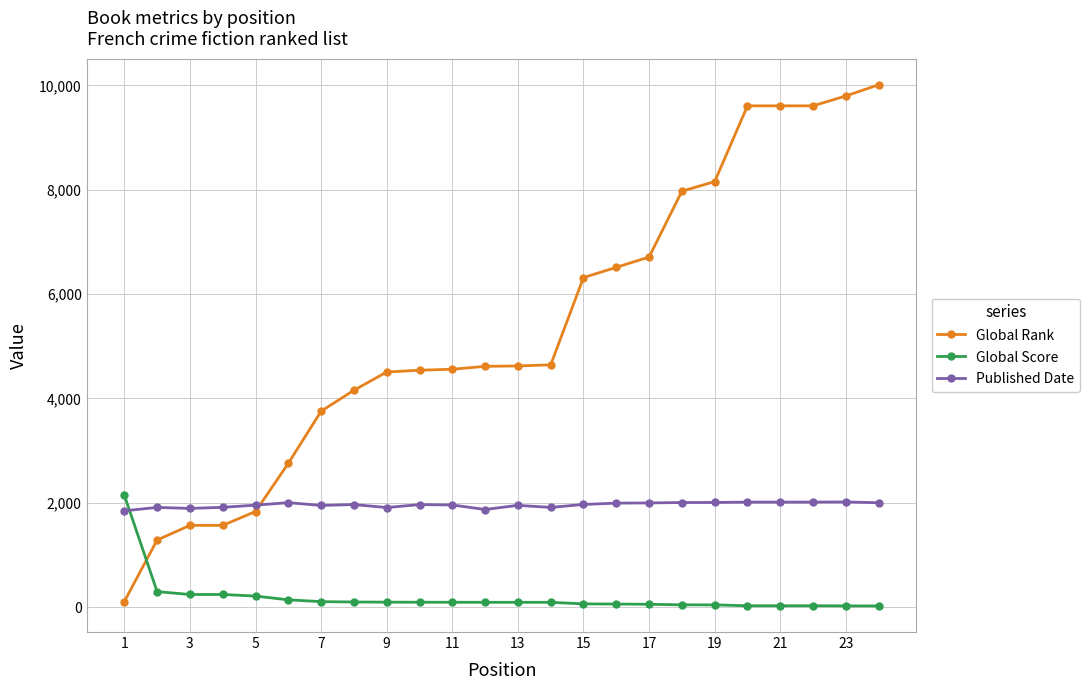

Rank the series by their average value, from lowest to highest.

Global Score, Published Date, Global Rank